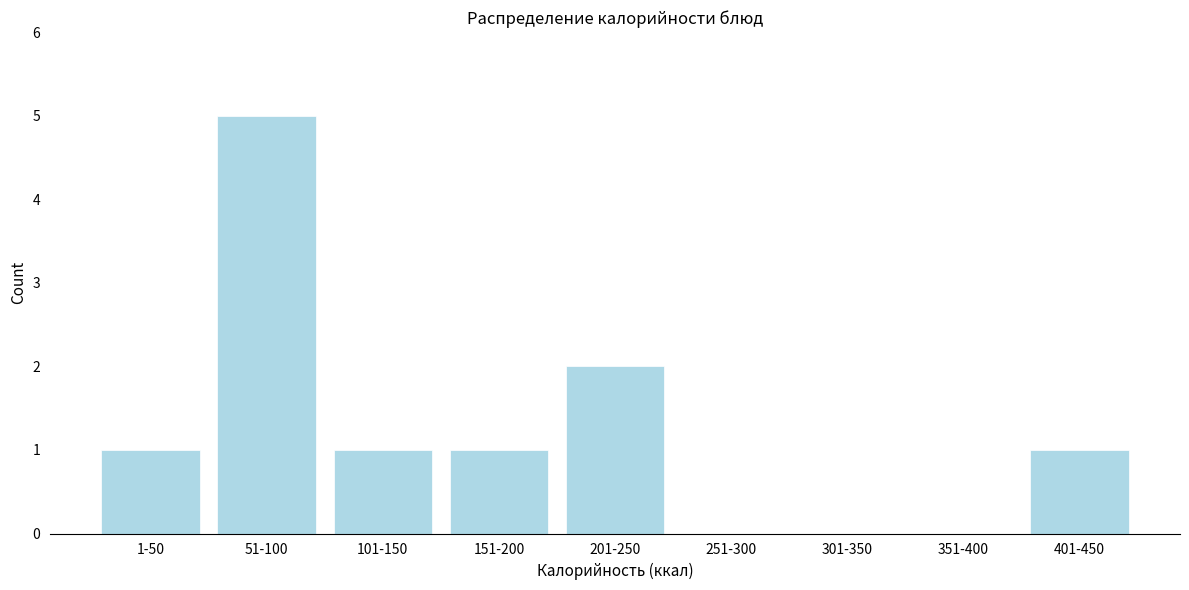

Reading right to left, what are all the values shown in this chart?

401-450=1	351-400=0	301-350=0	251-300=0	201-250=2	151-200=1	101-150=1	51-100=5	1-50=1